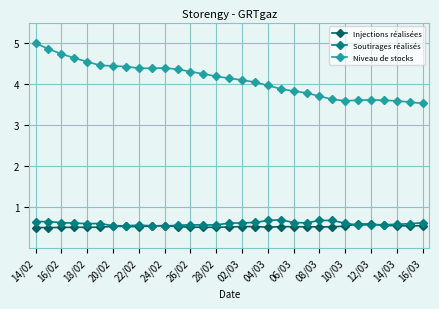

Which series has the largest total across all categories?

Niveau de stocks